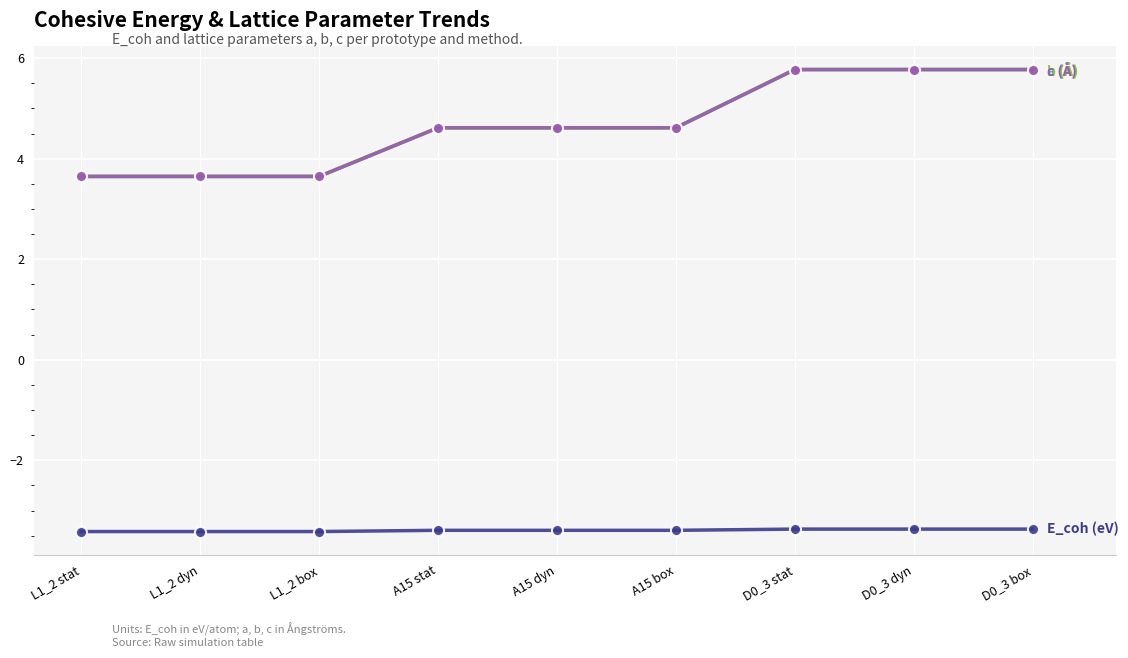

What is the label of the 1st point from the right?

D0_3 box